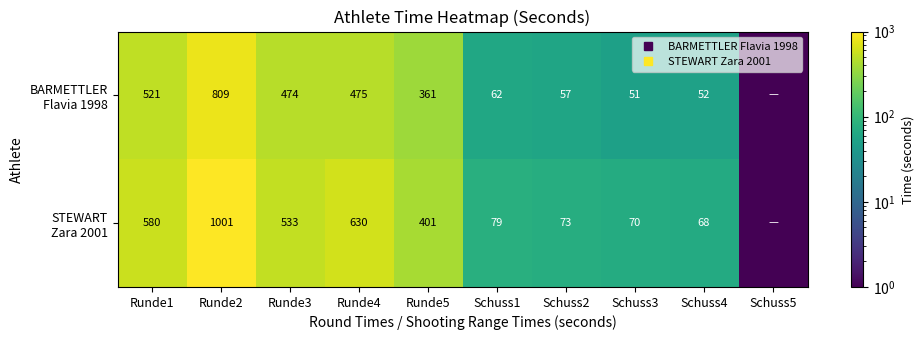

True or false: STEWART Zara 2001 has a value of 96.7 at Schuss2.

False